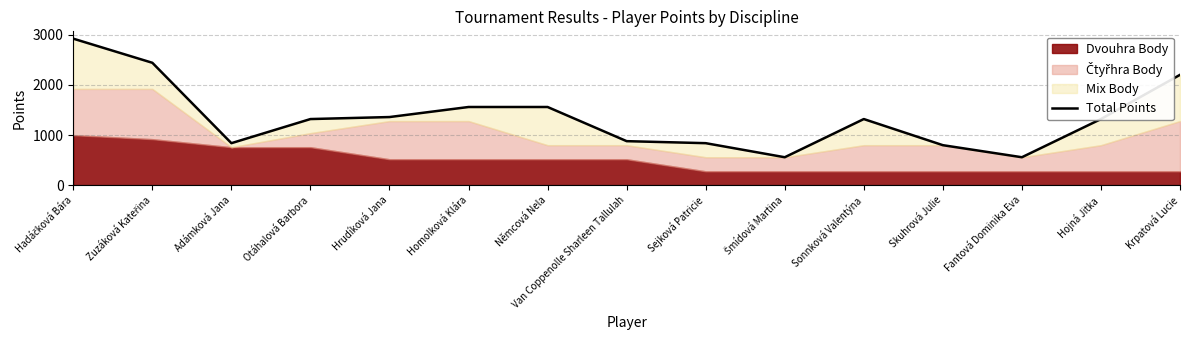

What is the ratio of the value at Šmídová Martina to the value at Fantová Dominika Eva?

1.0